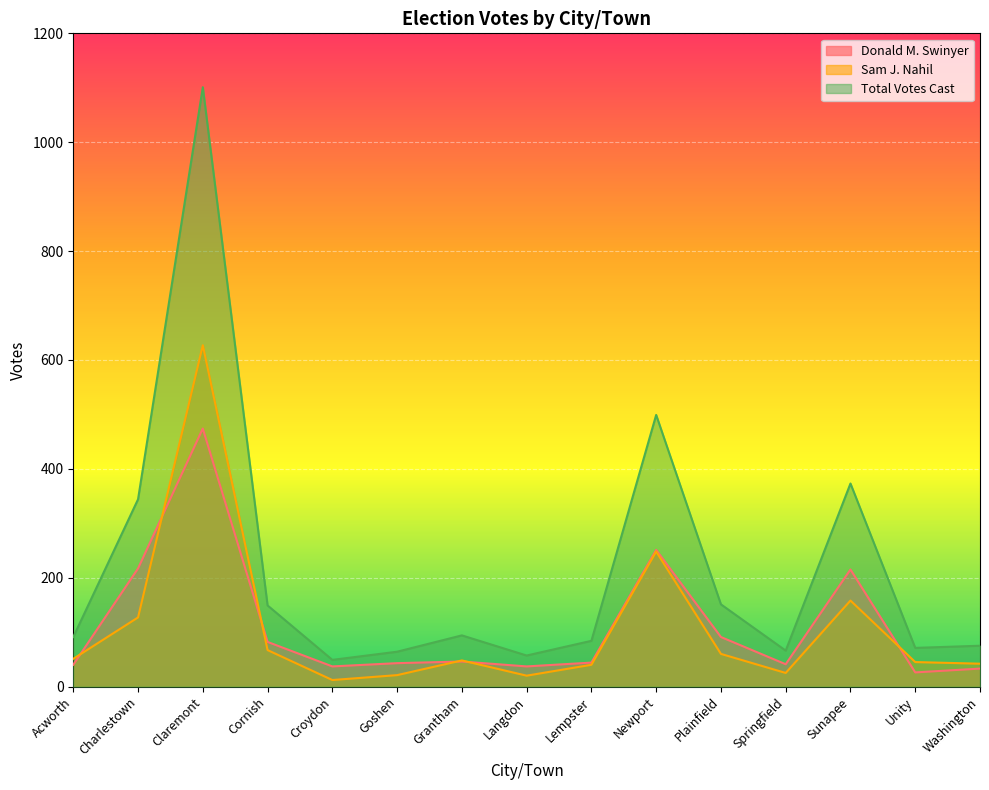

Does the chart display data point markers on the line(s)?

No